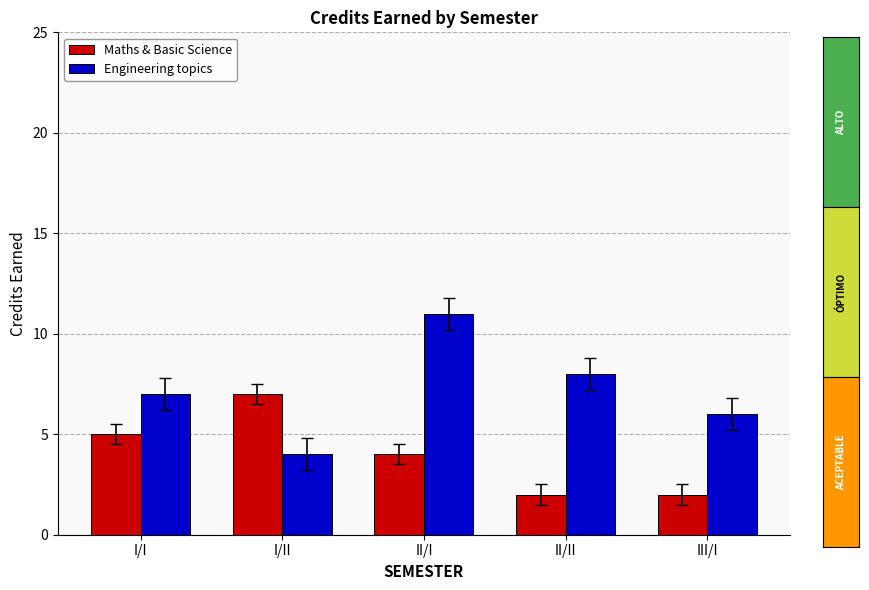

Reading right to left, extract all data points from this chart.

Maths & Basic Science: III/I=2	II/II=2	II/I=4	I/II=7	I/I=5
Engineering topics: III/I=6	II/II=8	II/I=11	I/II=4	I/I=7